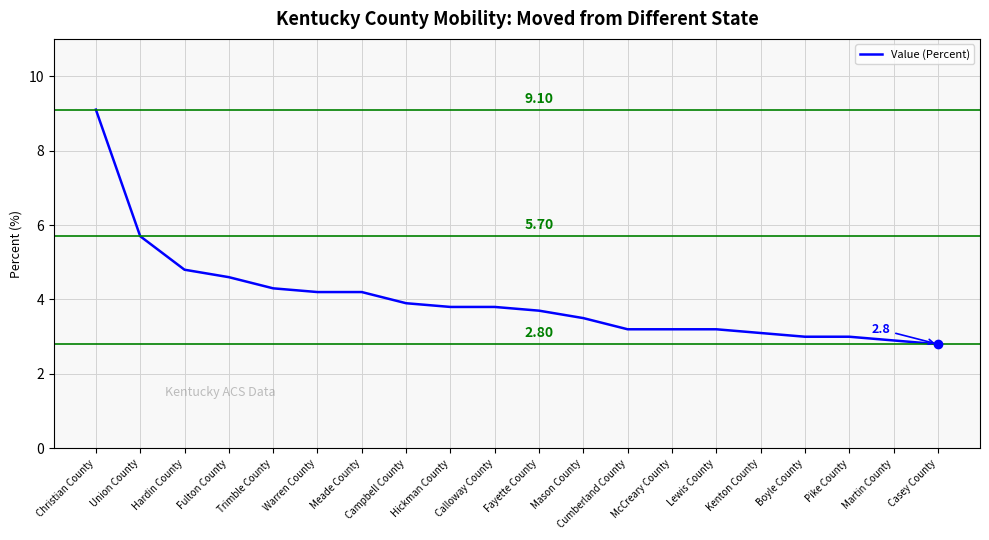

Which has a higher value, Fulton County or Meade County?

Fulton County